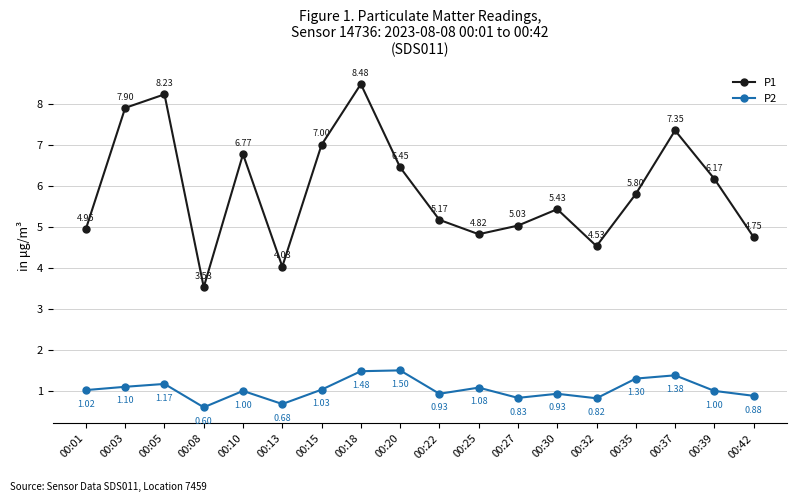

Where is the first local minimum for P1?

00:08